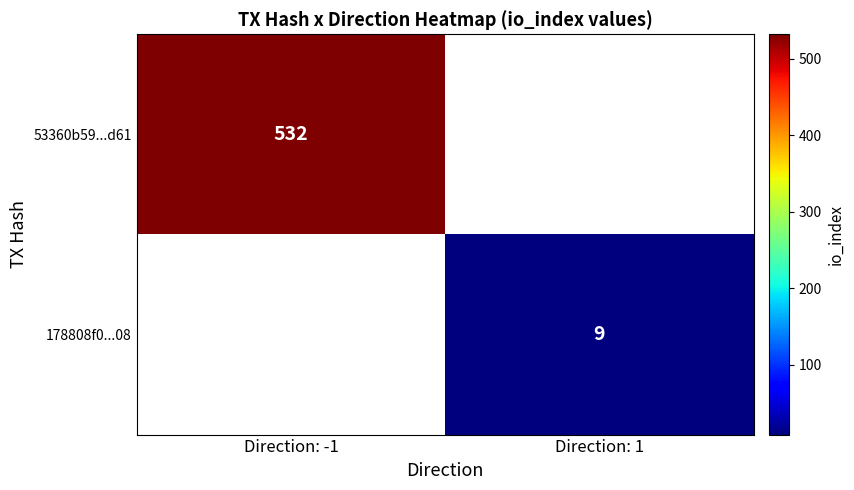

The 178808f0...08 series shows 9 at Direction: 1. True or false?

True